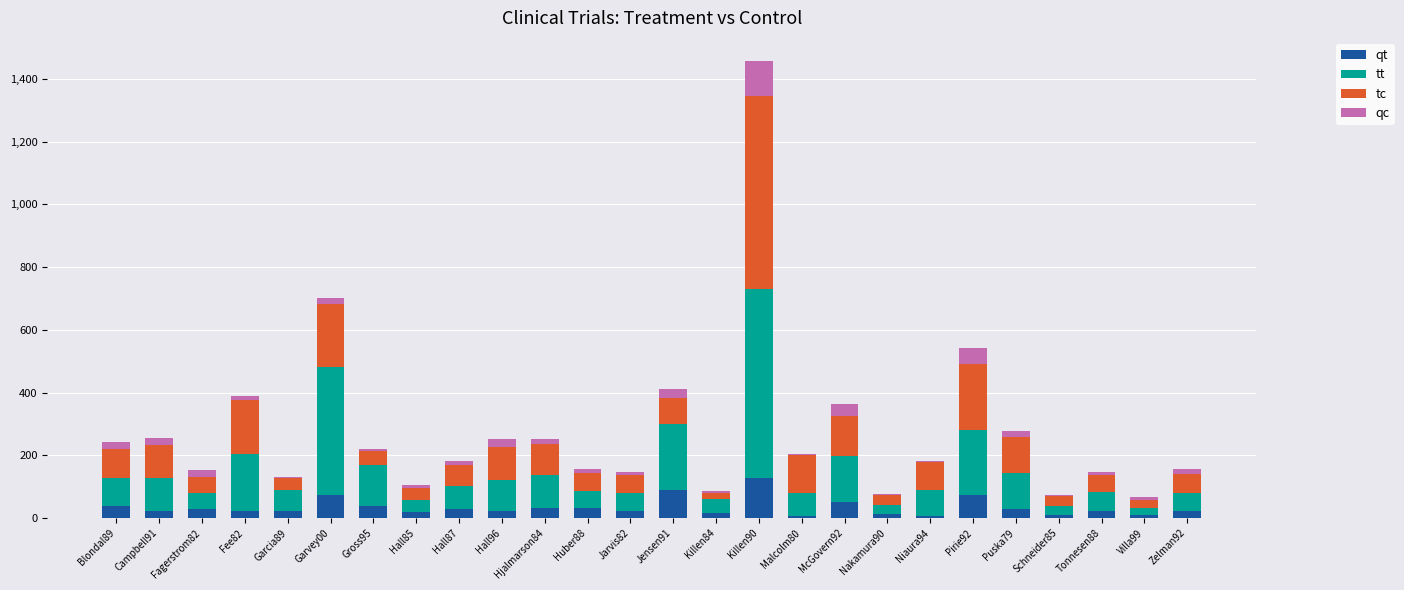

The qt series shows 129 at Killen90. True or false?

True